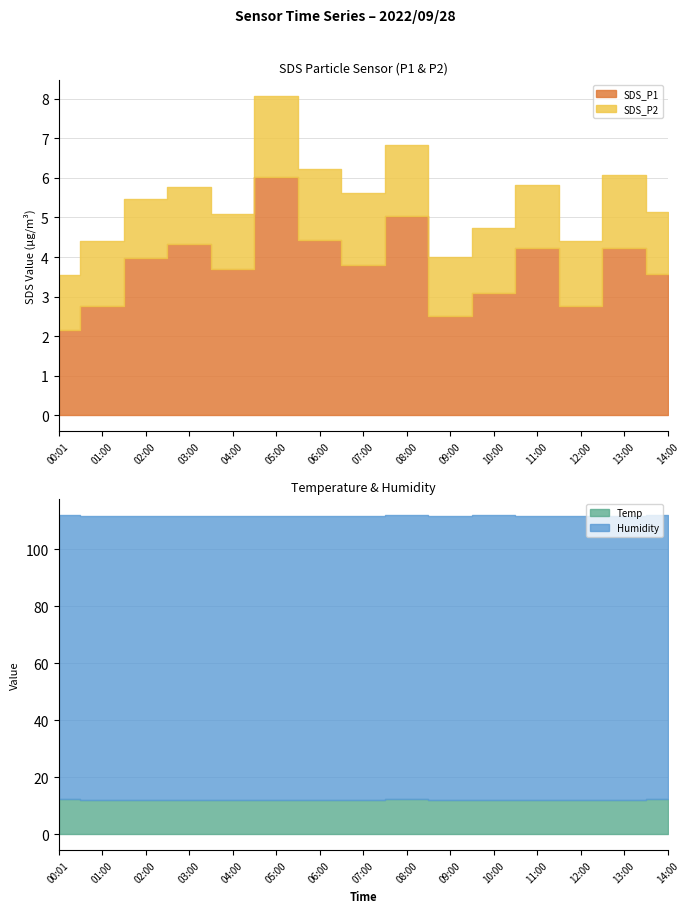

Between 04:00 and 09:00, which series saw the biggest shift?

SDS_P1